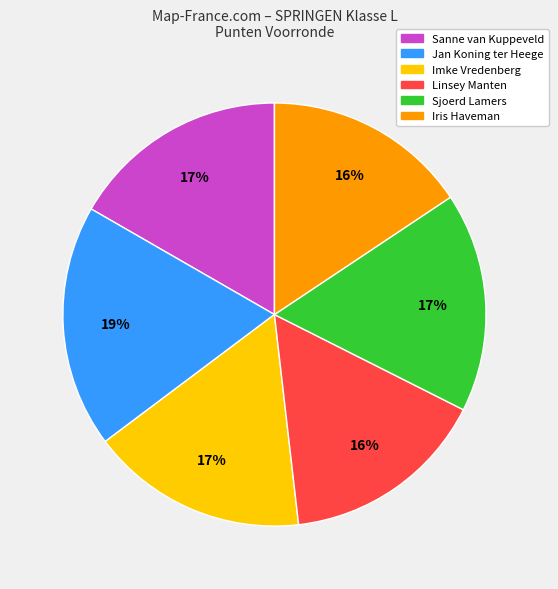

What percentage is the Sanne van Kuppeveld slice, to the nearest percent?

17%